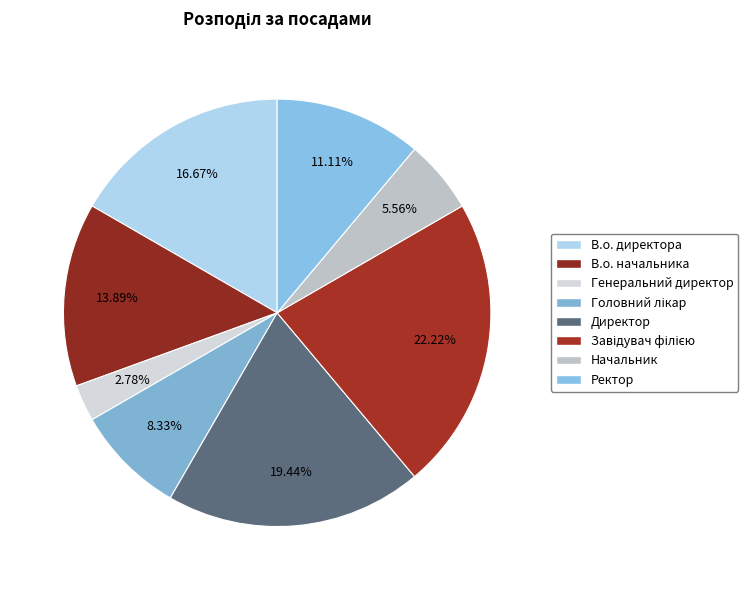

To the nearest percent, what percentage of the pie is В.о. директора?

17%